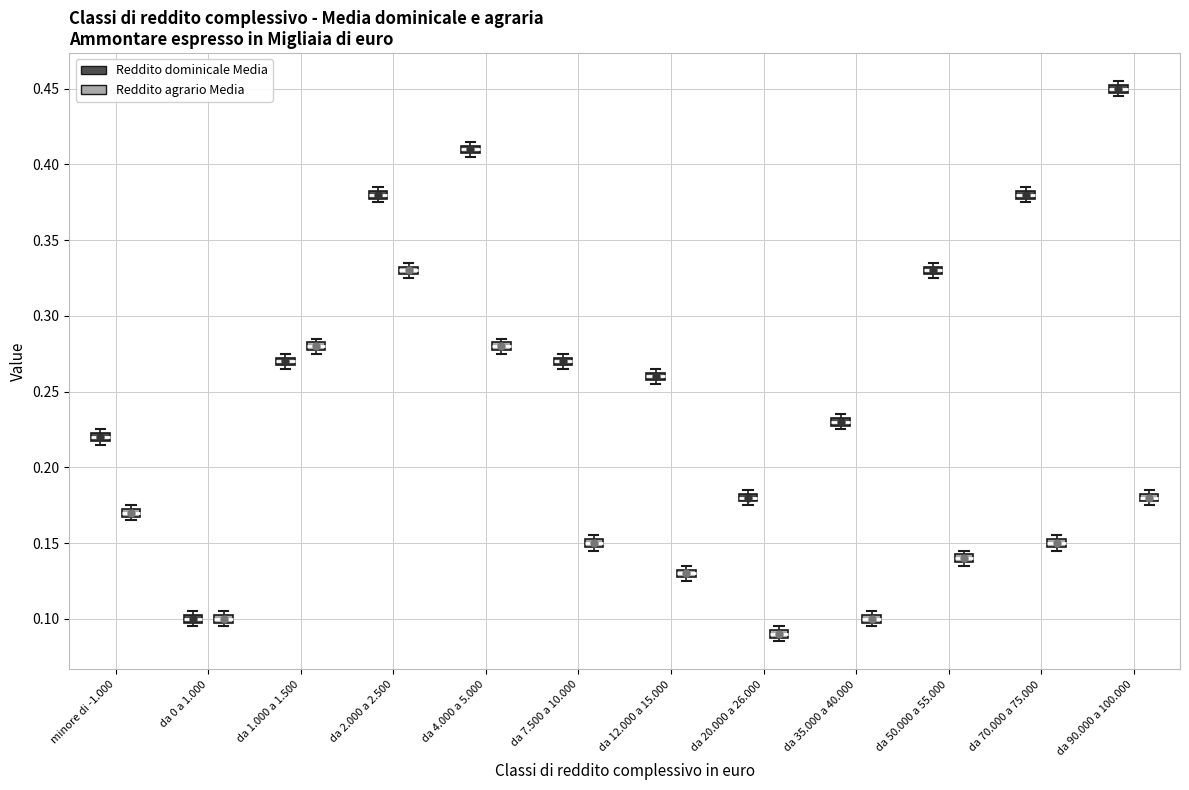

Which box's median line is the lowest?

da 20.000 a 26.000 (Reddito agrario Media)